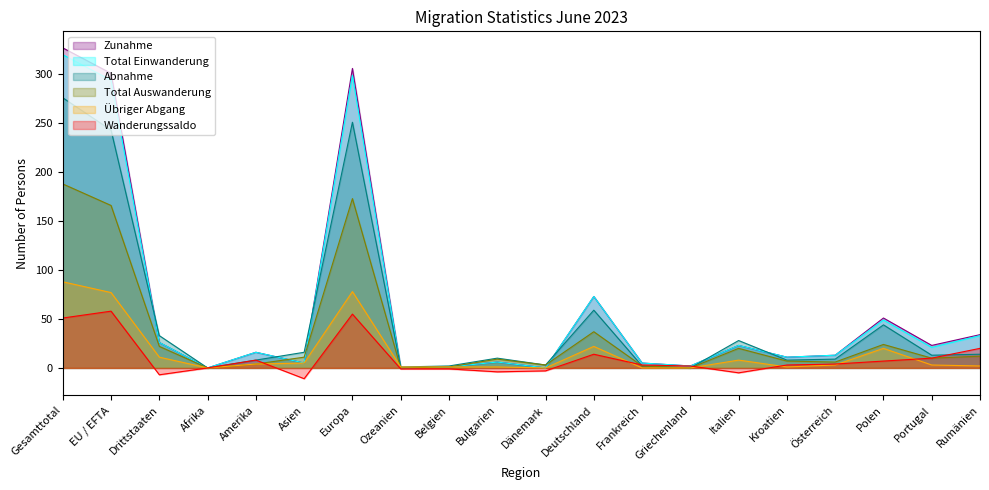

What is the difference between the Abnahme values at Frankreich and Kroatien?

6